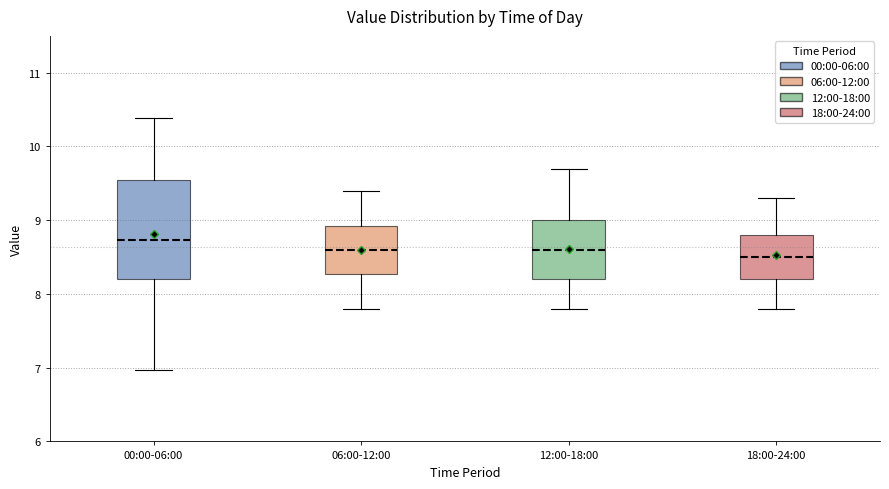

Reading left to right, read every box against the y-axis: the position of its median line, the range the box covers, and the ends of its whiskers. The values are not printed on the chart, so give them approximately, as read against the axis.

00:00-06:00: median 8.7, box 8.2 to 9.5, whiskers 7.0 to 10.4
06:00-12:00: median 8.6, box 8.3 to 8.9, whiskers 7.8 to 9.4
12:00-18:00: median 8.6, box 8.2 to 9.0, whiskers 7.8 to 9.7
18:00-24:00: median 8.5, box 8.2 to 8.8, whiskers 7.8 to 9.3